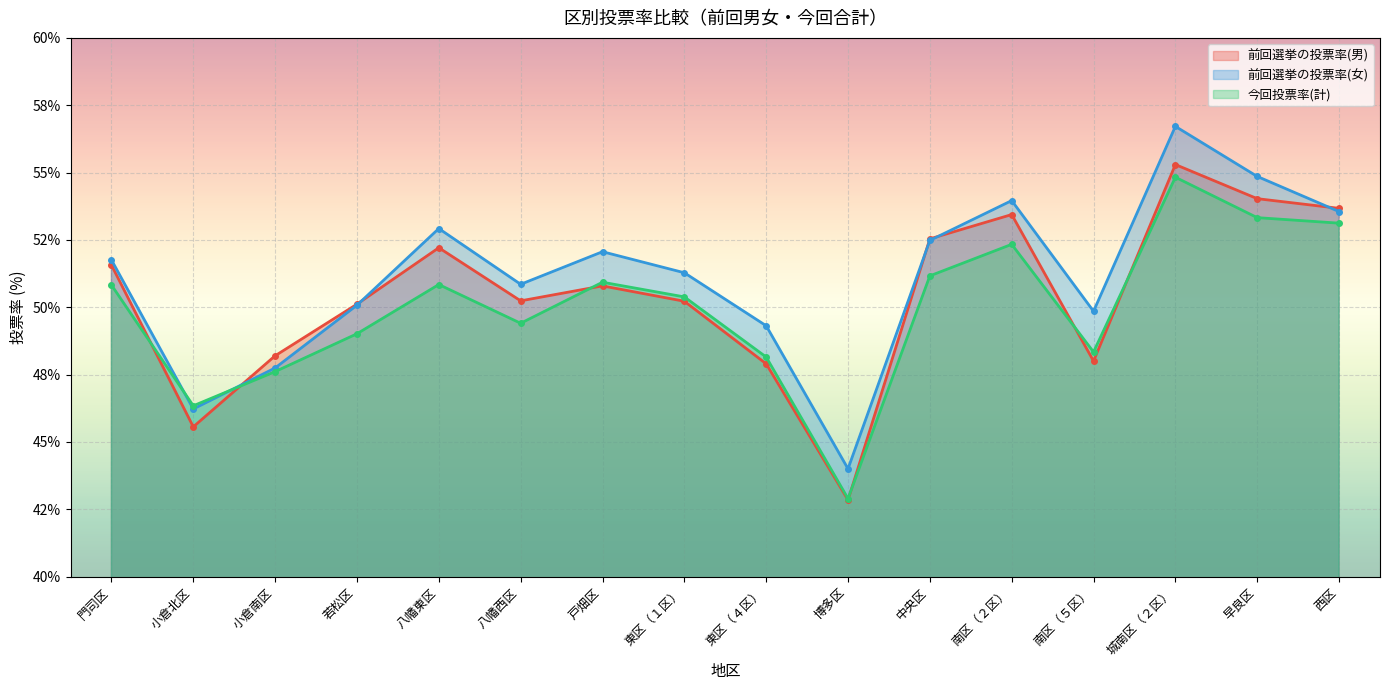

Which category has the highest value in the 前回選挙の投票率(女) series?

城南区（２区）